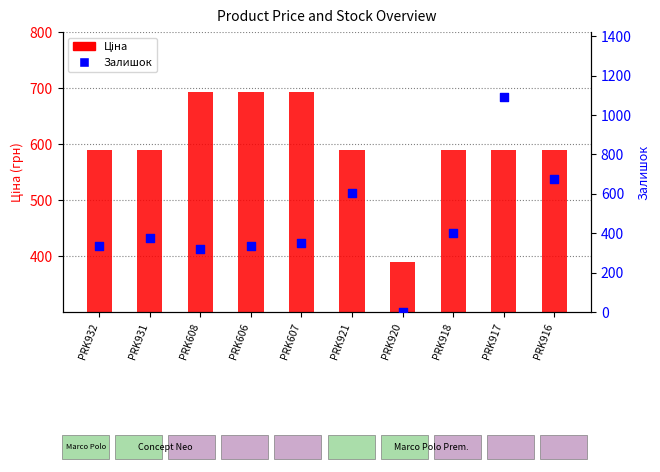

Which series has the largest Y range (max minus min)?

Залишок